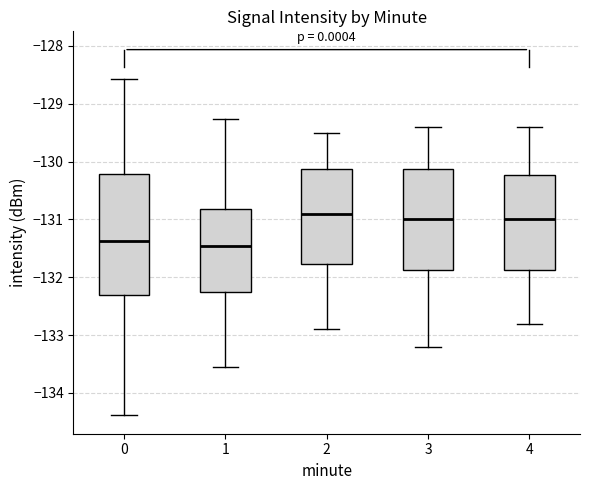

Where does the upper whisker of the box at x = 1 end on the y-axis? The values are not printed on the chart, so give them approximately, as read against the axis.

-129.3